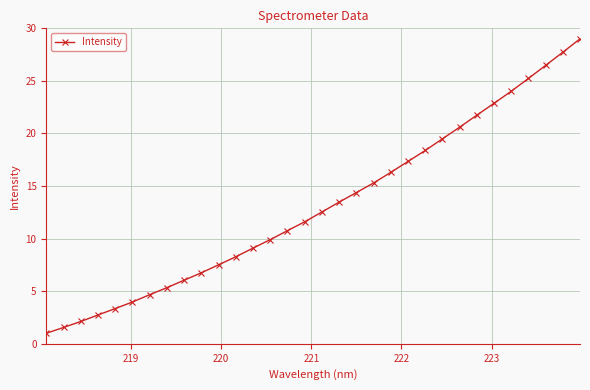

How many values exceed 12?

16